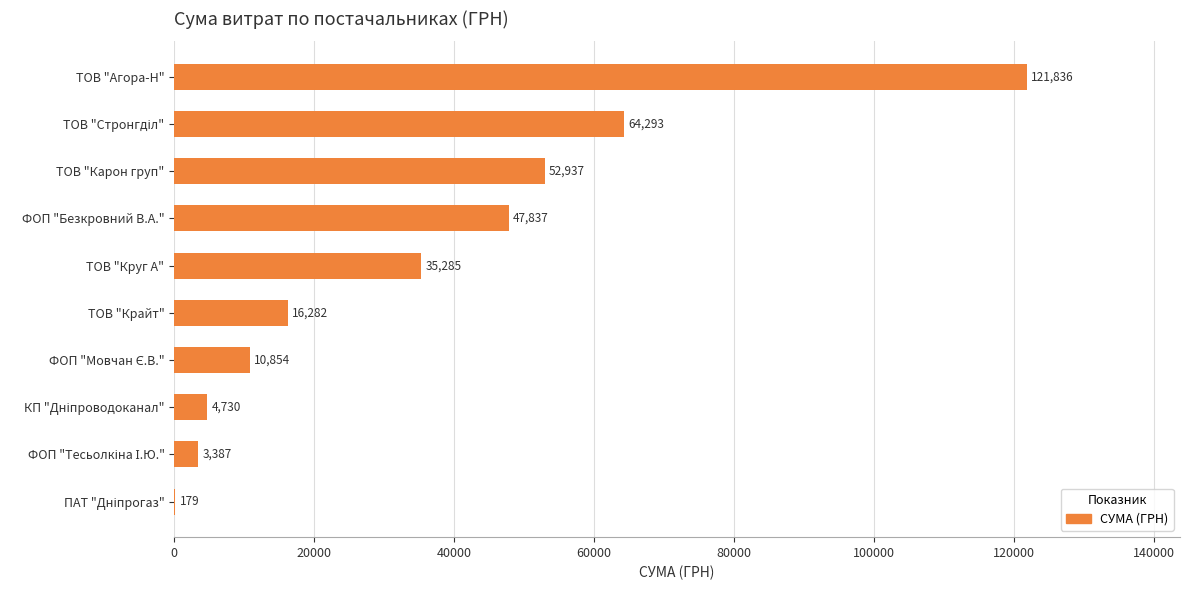

Is it true that the value at ТОВ "Агора-Н" is 121836.4?

True